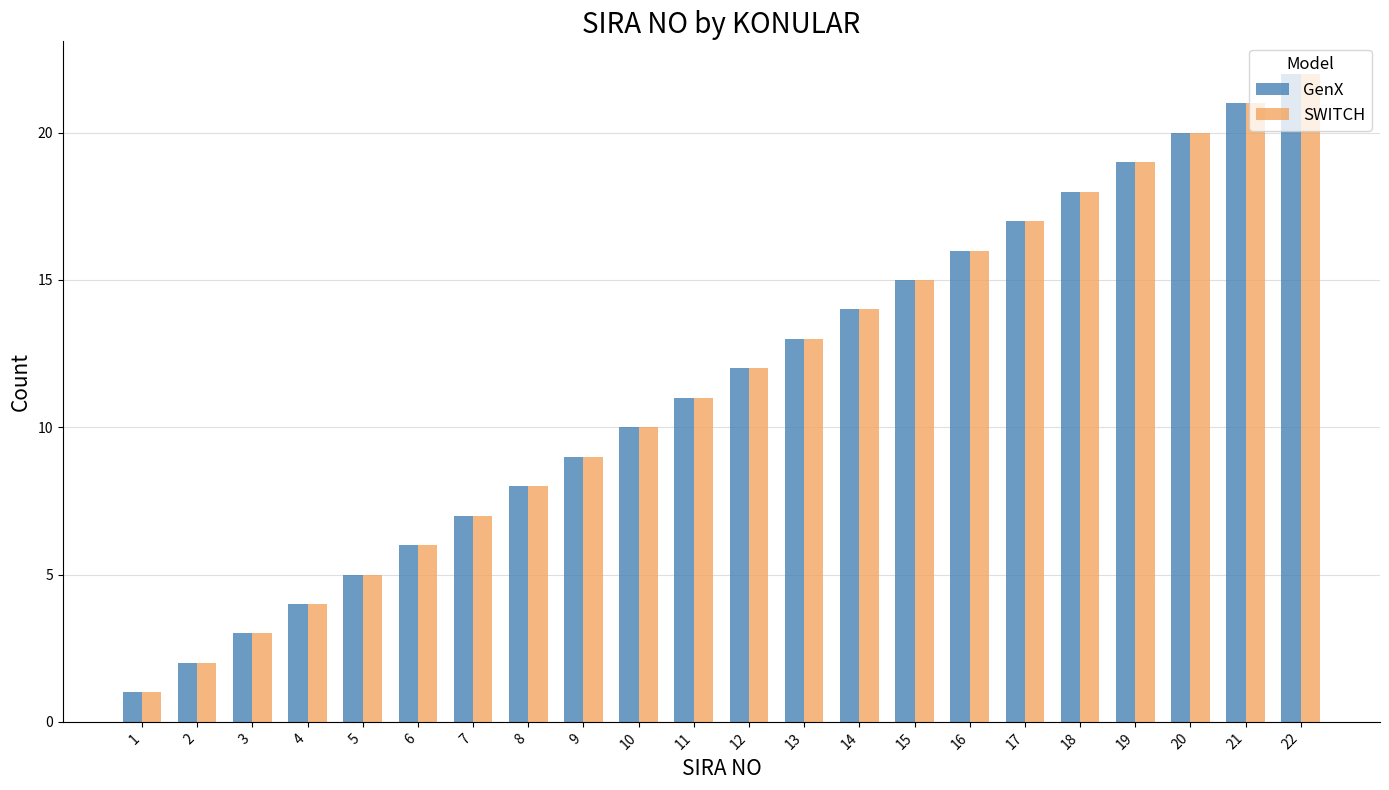

At which category is the sum across all series the highest?

22